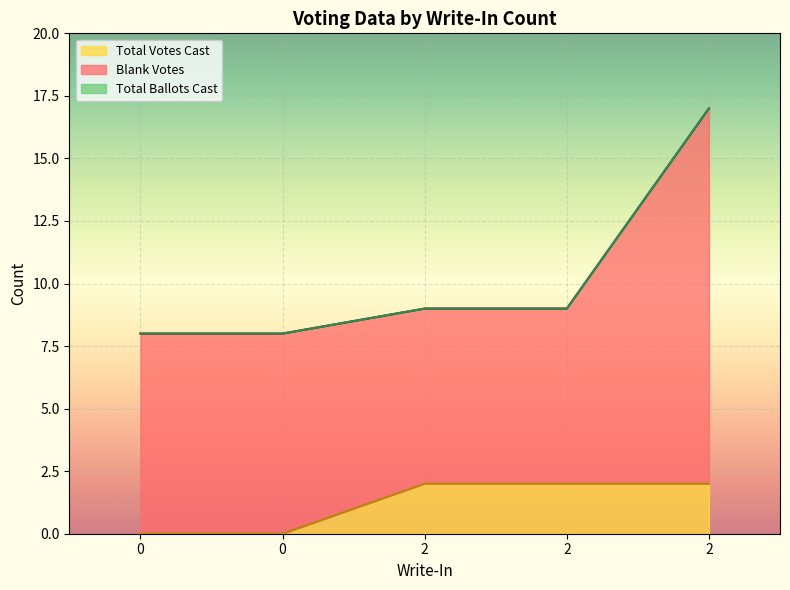

Is the value of Total Votes Cast at 2 greater than the value of Total Ballots Cast at 2?

No